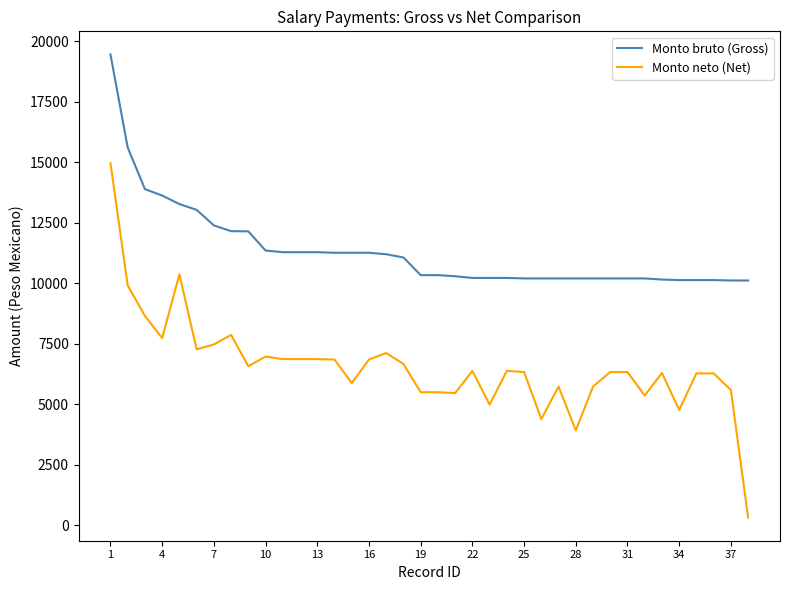

Which series has the largest range (max minus min)?

Monto neto (Net)